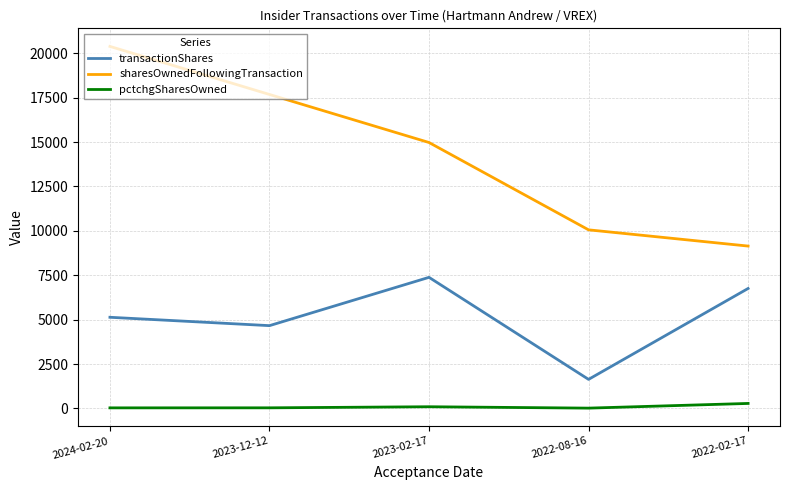

What is the difference between the maximum and minimum values in the sharesOwnedFollowingTransaction series?

11243